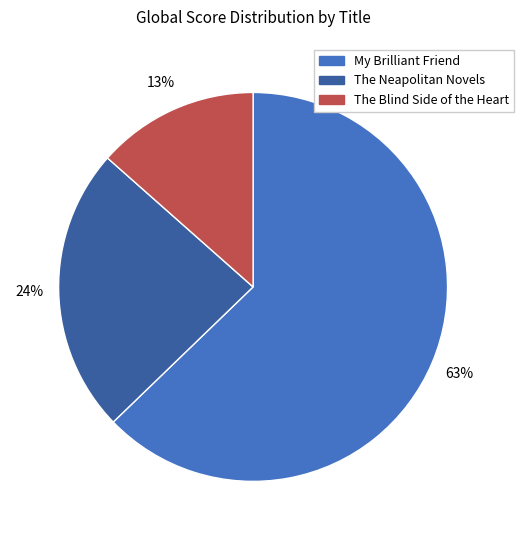

Which has a higher value, The Blind Side of the Heart or My Brilliant Friend?

My Brilliant Friend